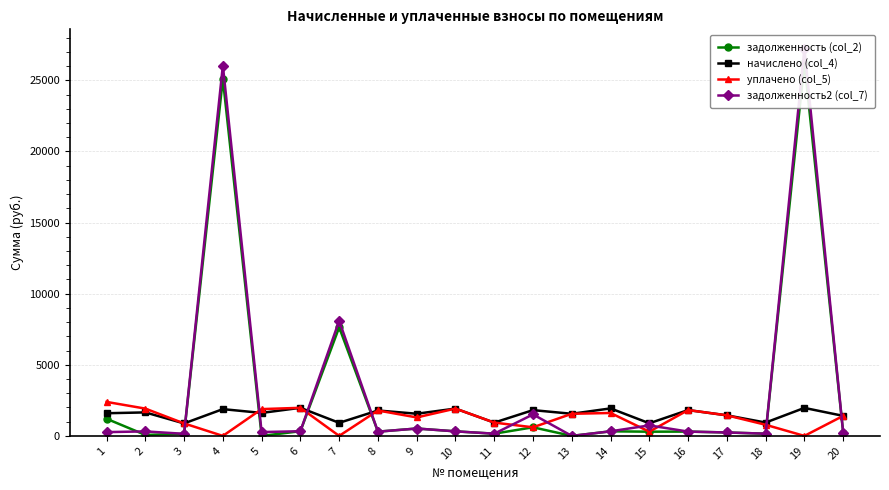

What is the spread (max minus min) of values at 18?

781.8